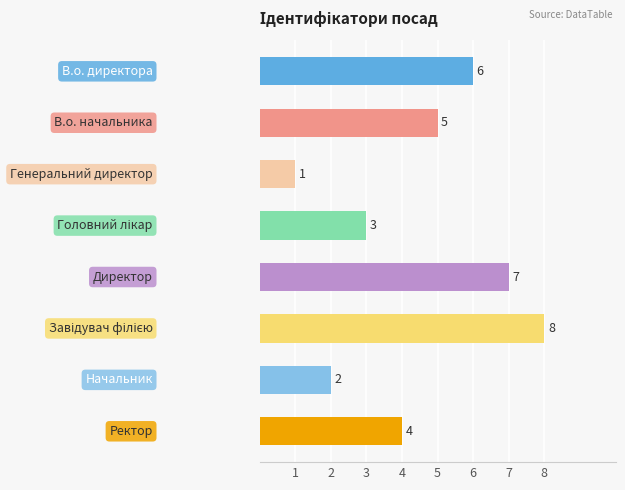

Reading top to bottom, what are all the values shown in this chart?

6	5	1	3	7	8	2	4